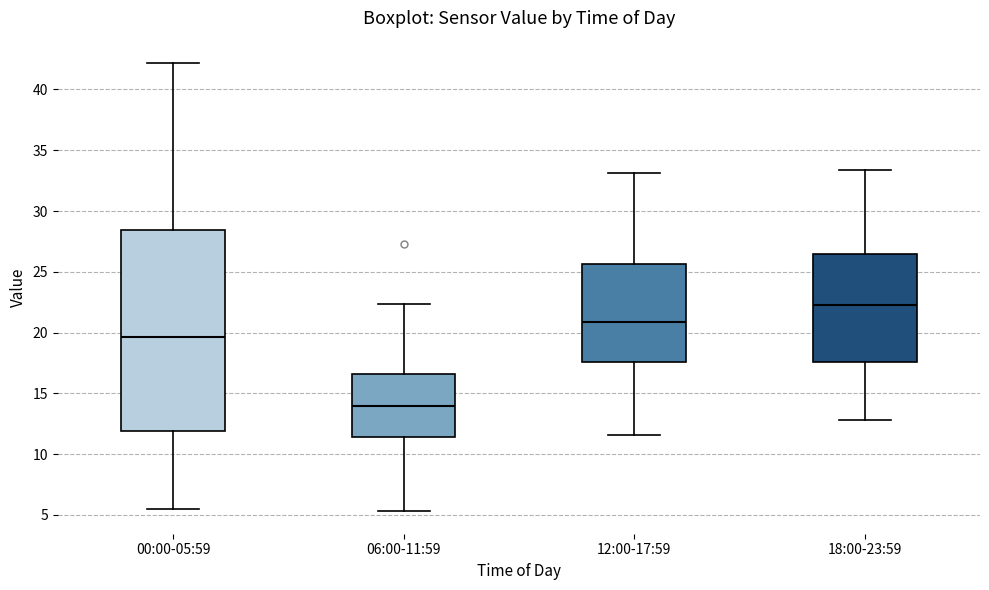

Reading left to right, read every box against the y-axis: the position of its median line, the range the box covers, and the ends of its whiskers. The values are not printed on the chart, so give them approximately, as read against the axis.

00:00-05:59: median 19.5, box 12.0 to 28.5, whiskers 5.5 to 42.0
06:00-11:59: median 14.0, box 11.5 to 16.5, whiskers 5.5 to 22.5
12:00-17:59: median 21.0, box 17.5 to 25.5, whiskers 11.5 to 33.0
18:00-23:59: median 22.5, box 17.5 to 26.5, whiskers 13.0 to 33.5